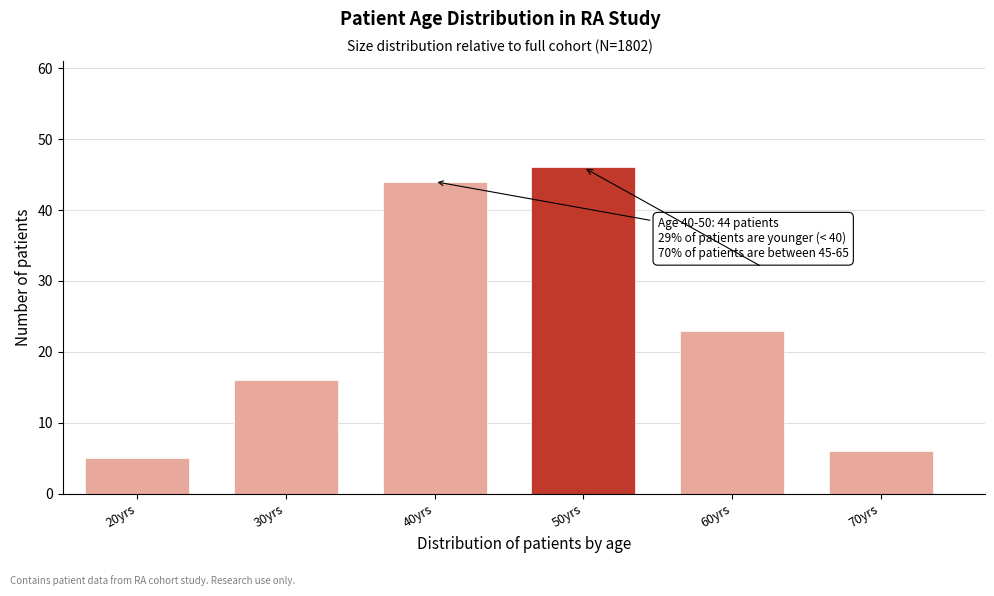

Reading left to right, list all the values displayed in this chart.

20yrs=5	30yrs=16	40yrs=44	50yrs=46	60yrs=23	70yrs=6